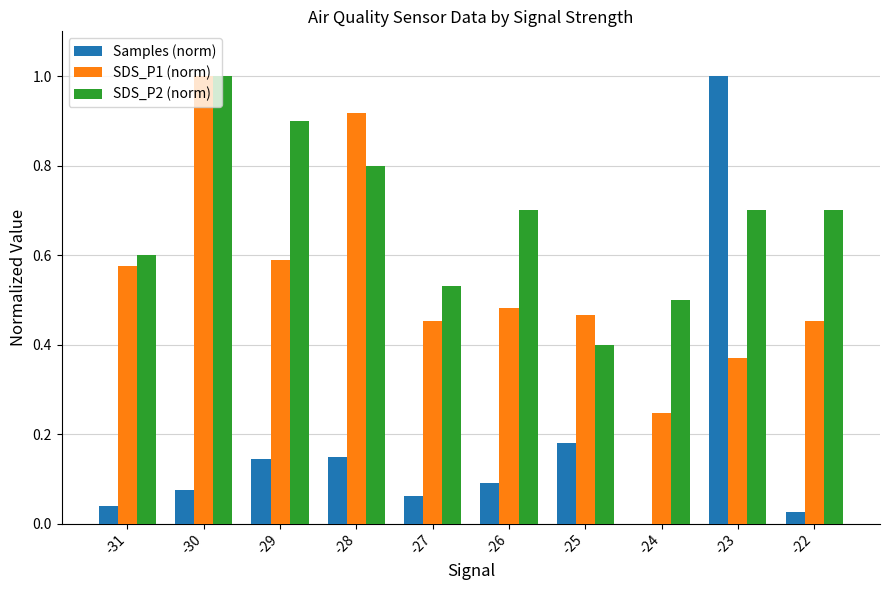

The SDS_P2 (norm) series shows 0.6 at -31. True or false?

True